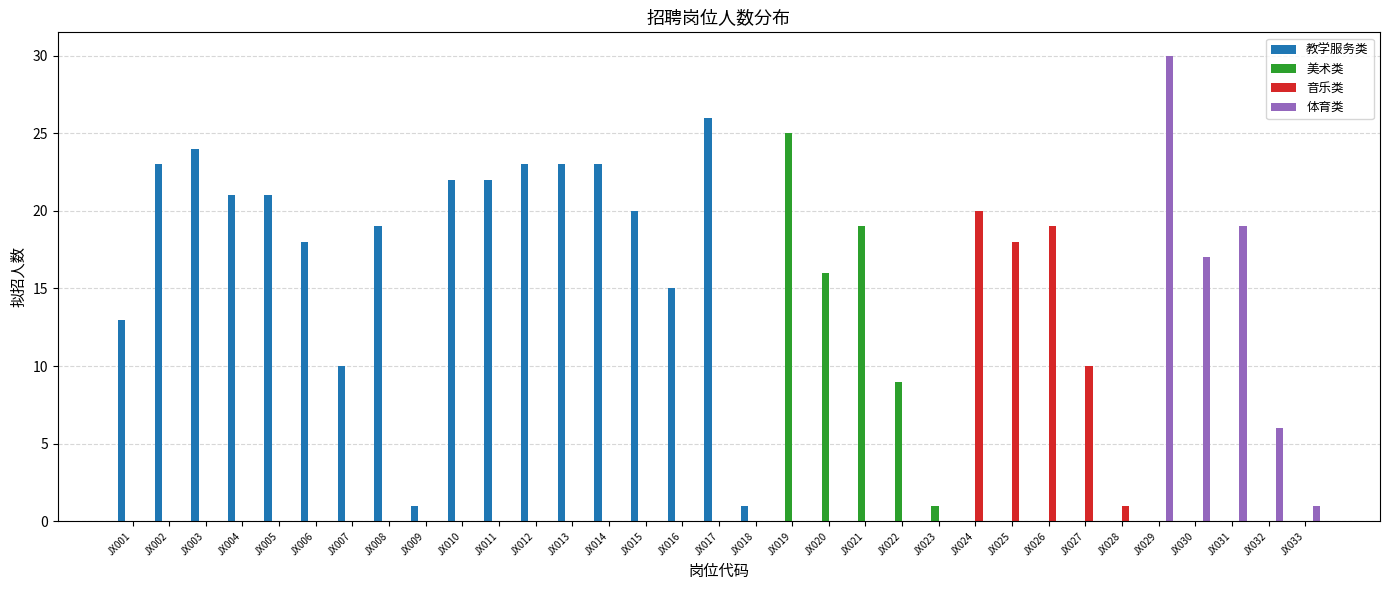

What is the greatest value displayed?

30